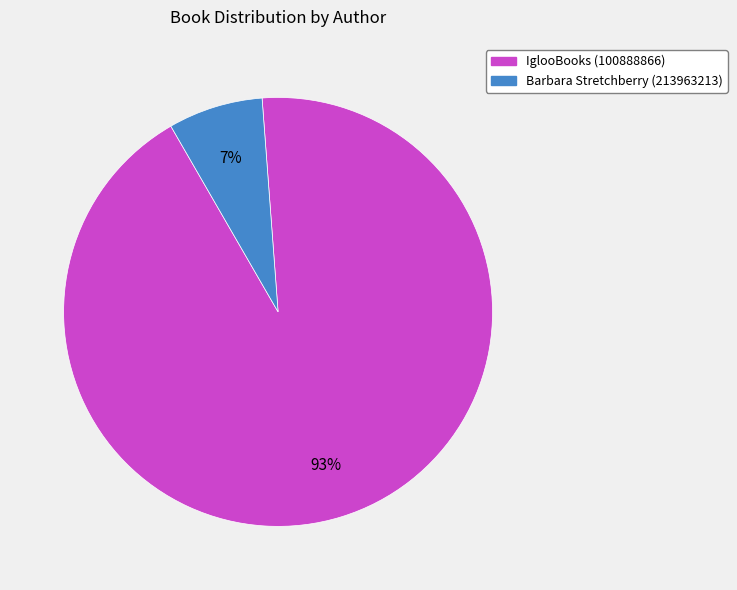

Approximately how many times larger is the value at Barbara Stretchberry (213963213) compared to IglooBooks (100888866)?

0.1